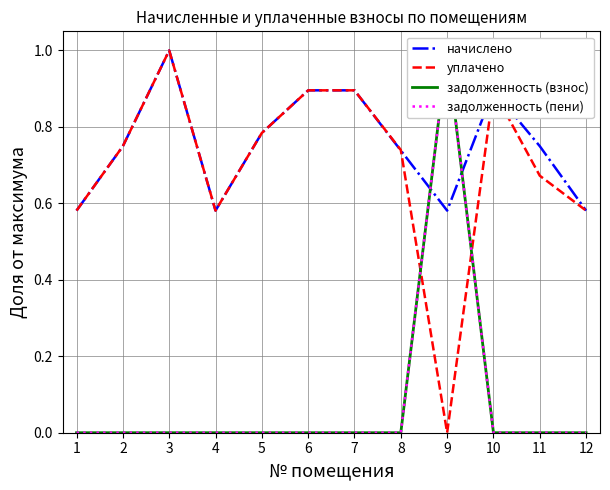

At which label is задолженность (взнос) closest to 0?

1